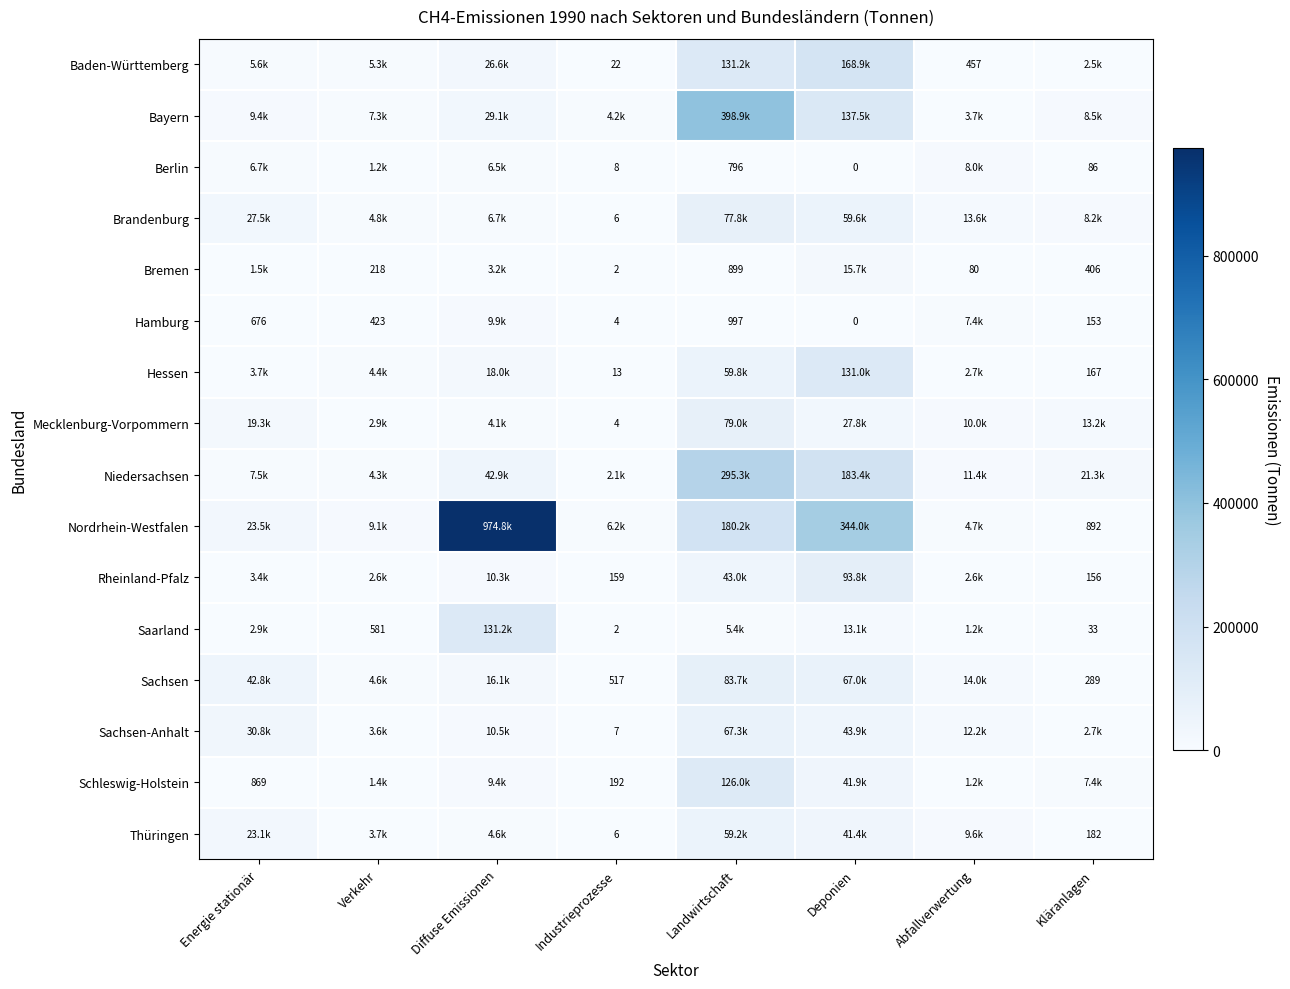

The Nordrhein-Westfalen series shows 892 at Kläranlagen. True or false?

True